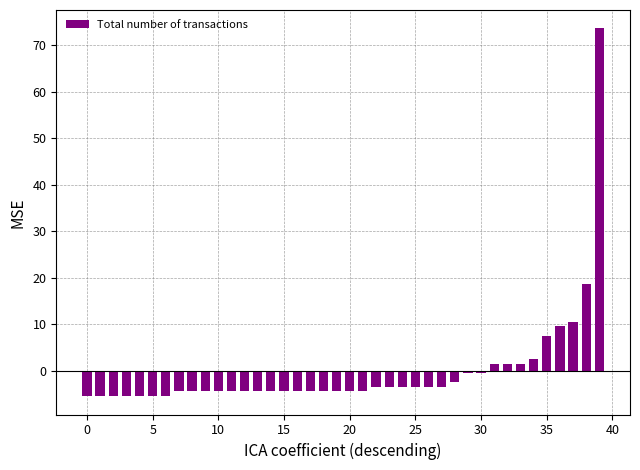

What is the value of the 14th bar from the left?

-4.4